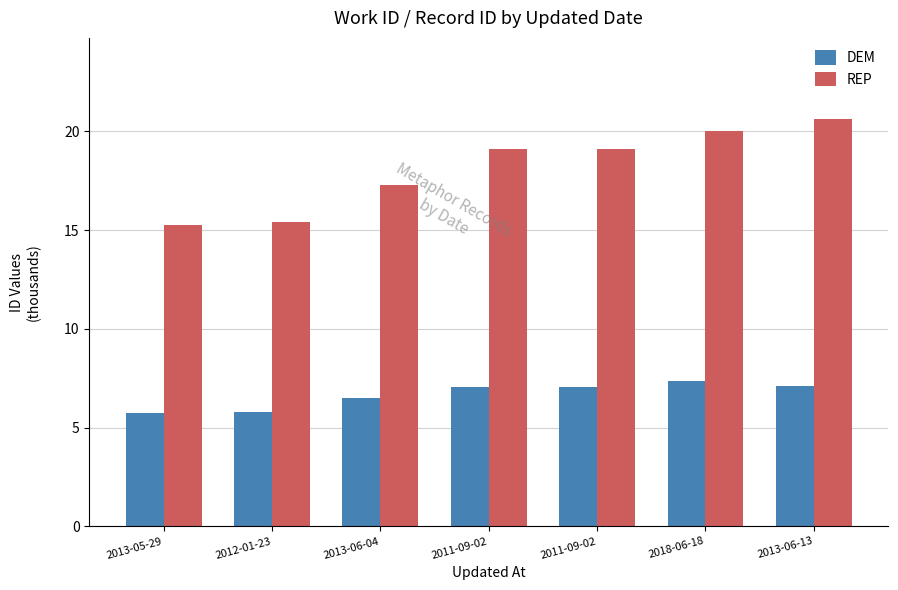

How many data points in REP are above 19?

4